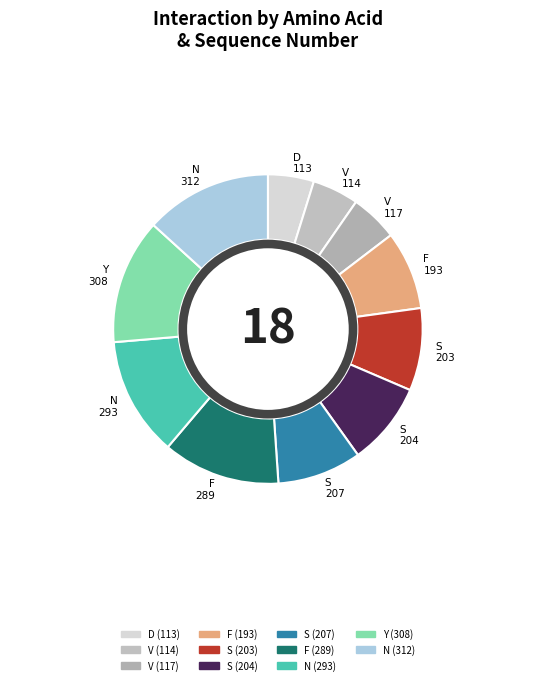

To the nearest percent, what is the difference between the largest and smallest slice percentages?

8%